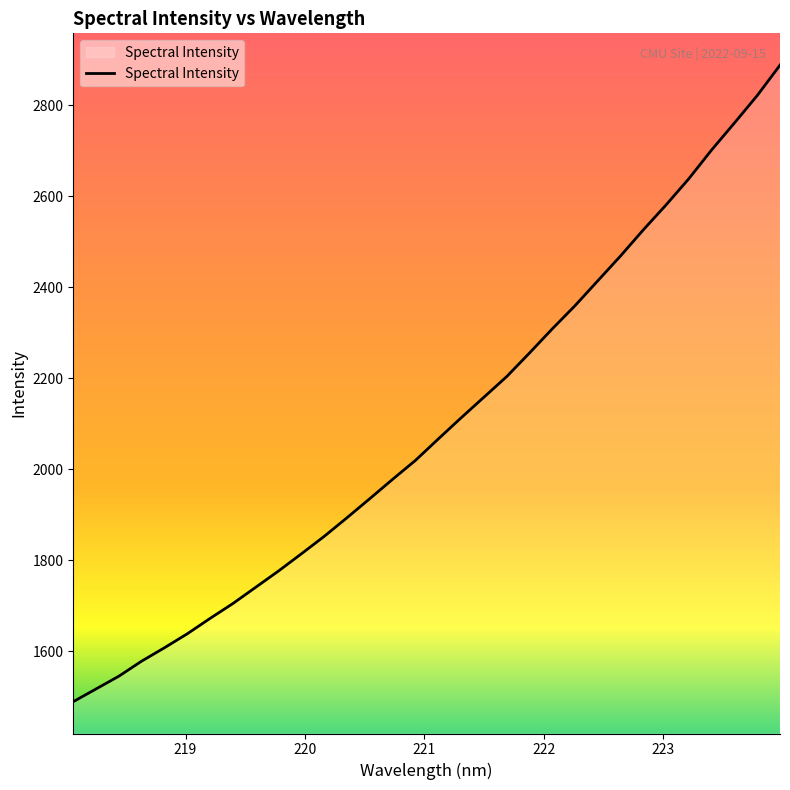

What is the maximum value shown in the chart?

2888.5